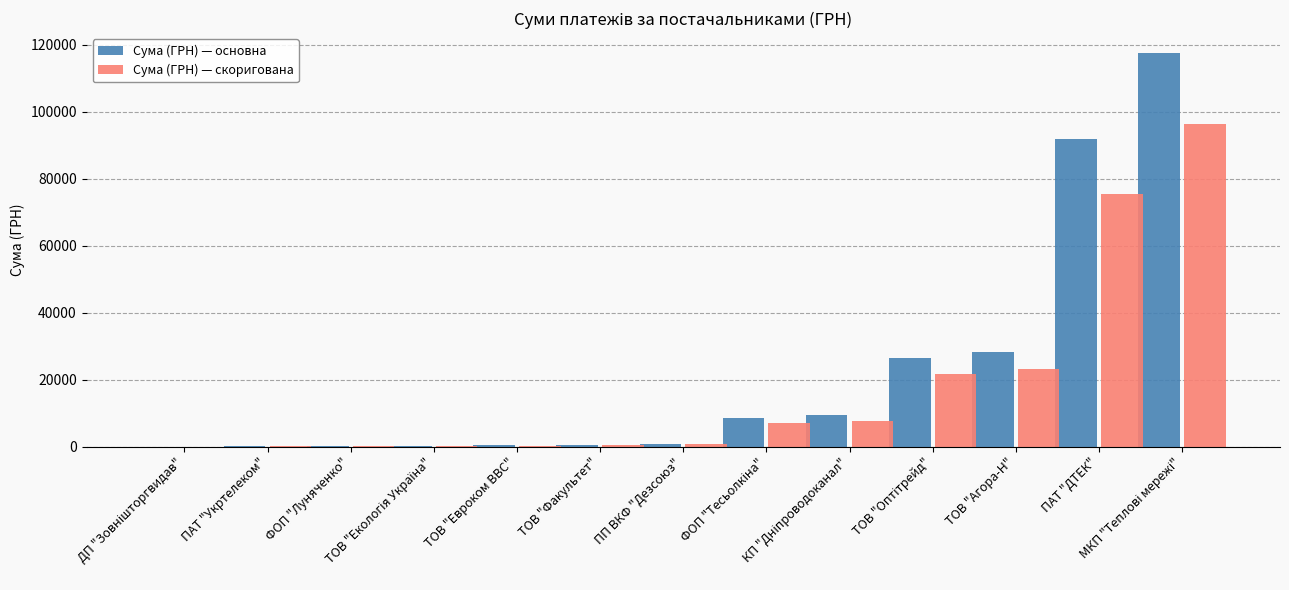

What is the maximum value shown in the chart?

117568.8